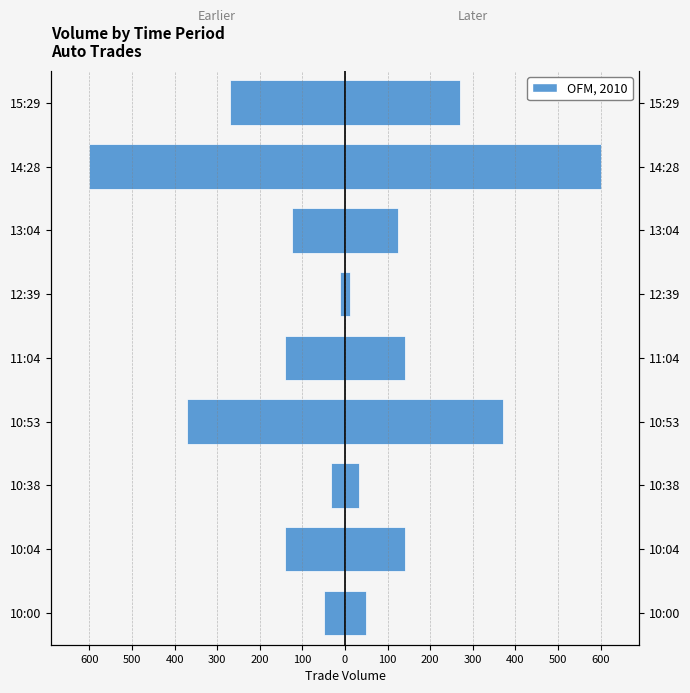

What is the sum of all Volume (Right) values?

1742